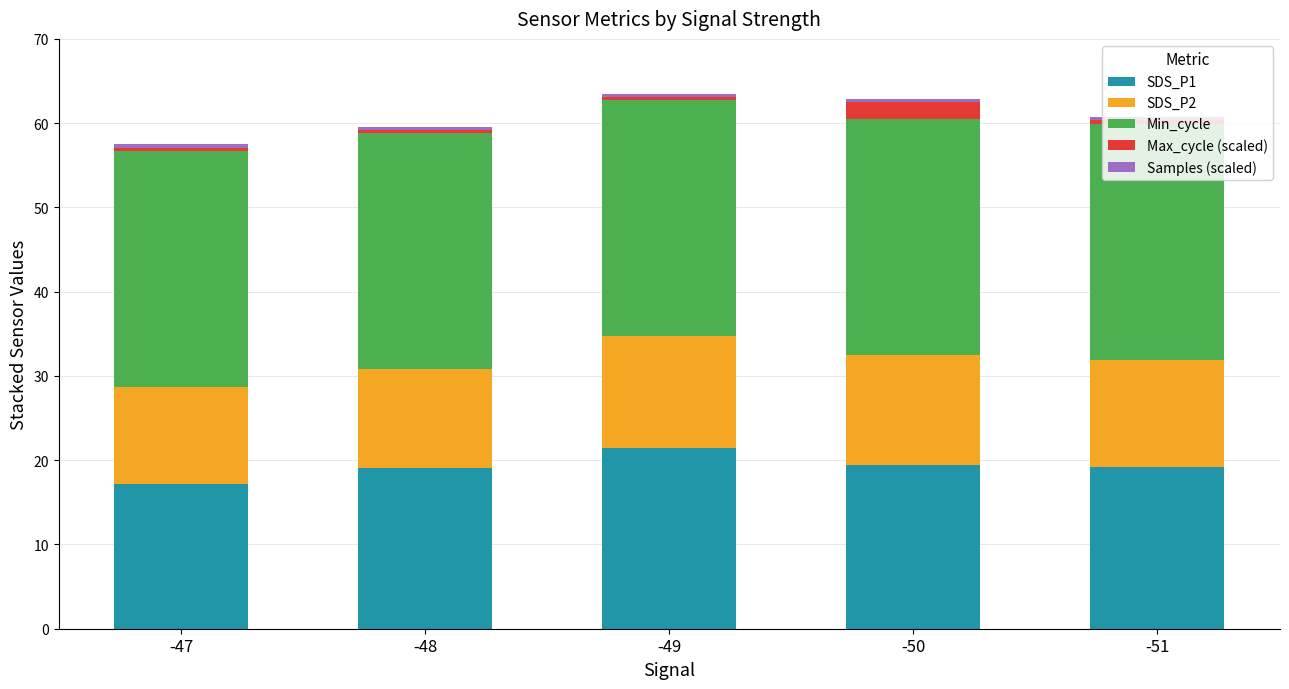

How many series are shown in this chart?

5